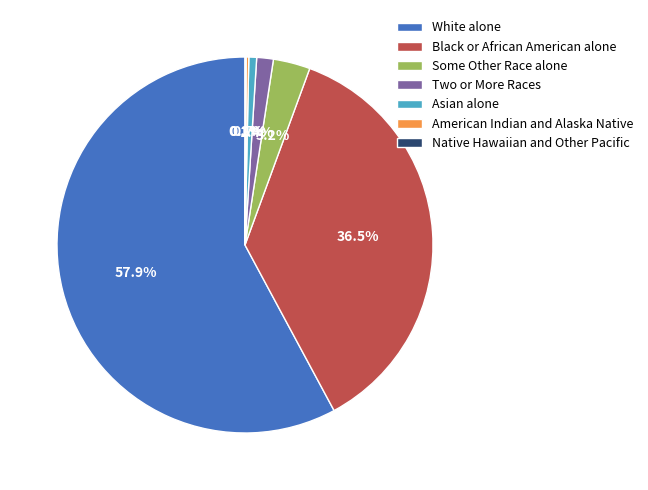

What portion of the pie excludes Two or More Races?

98.6%